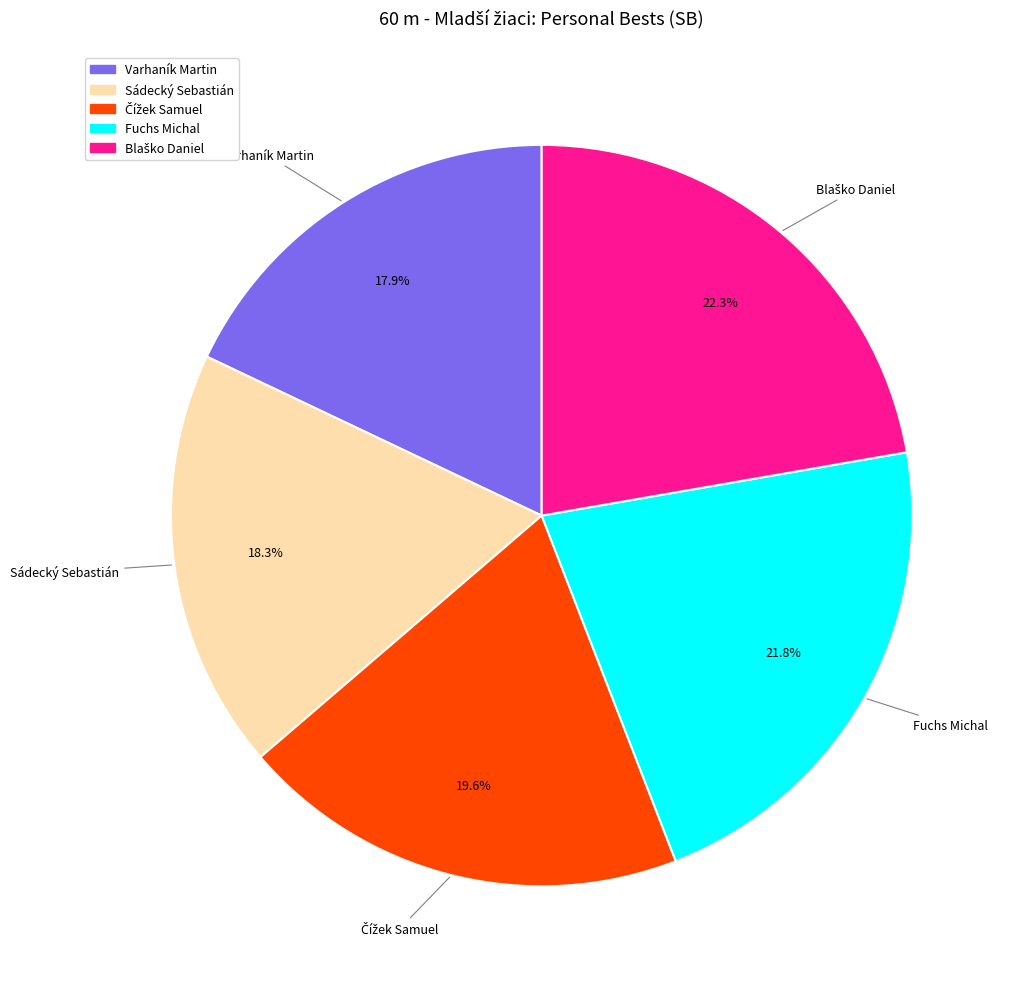

Is the sum of Sádecký Sebastián and Fuchs Michal greater than half?

No